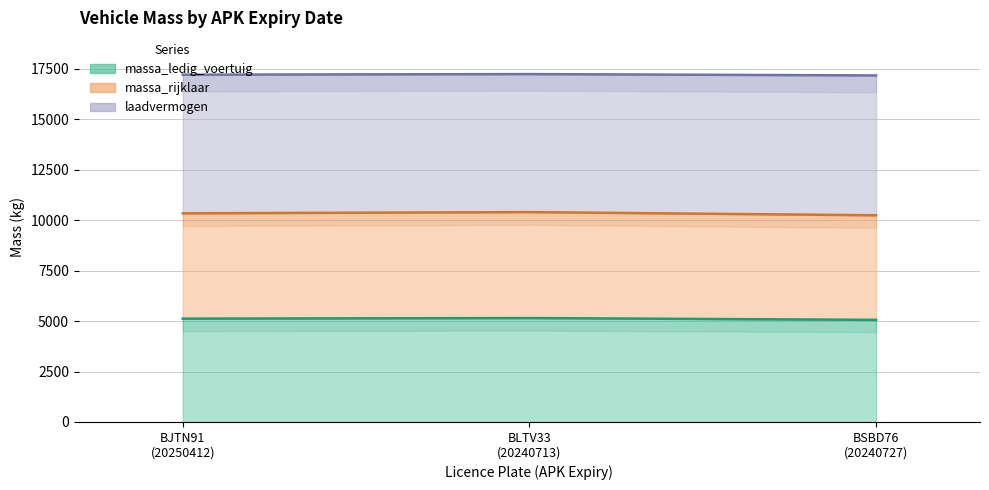

What are all the series names shown in the legend?

massa_ledig_voertuig, massa_rijklaar, laadvermogen